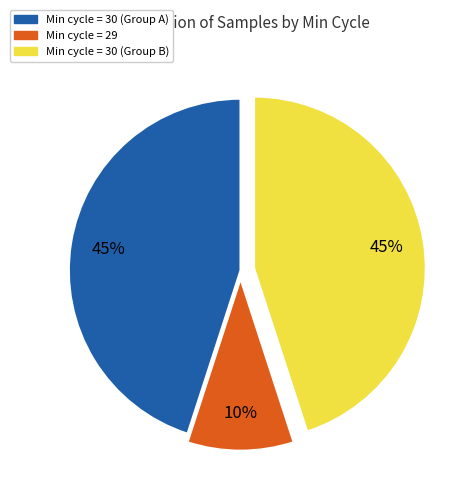

What is the smallest slice in the pie chart?

Min cycle = 29